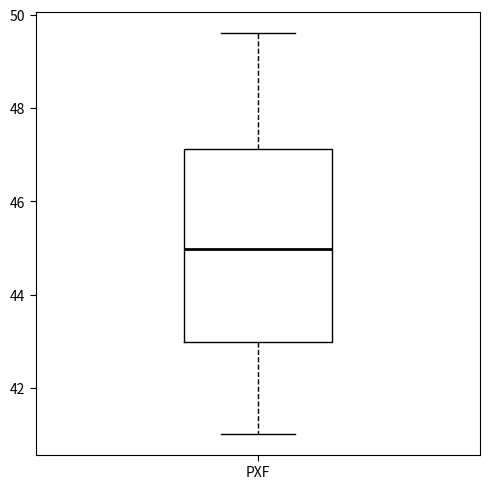

Transcribe this box plot: give where the median line is, the range the box spans, and where the two whiskers end, as read against the y-axis. The values are not printed on the chart, so give them approximately, as read against the axis.

median 45.0, box 43.0 to 47.2, whiskers 41.0 to 49.6